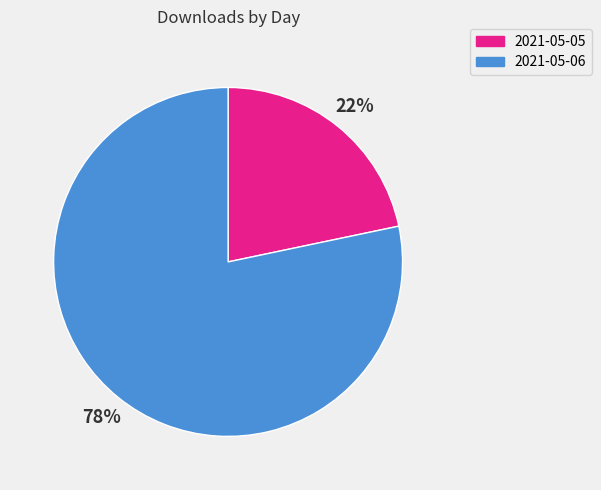

Which slice is the largest?

2021-05-06